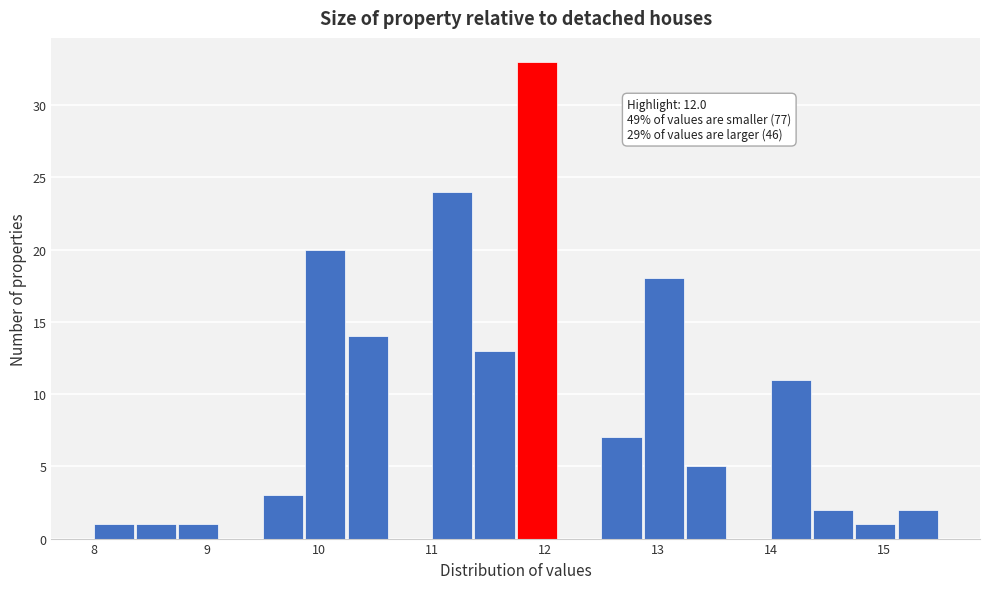

Around what value on the x-axis is the tallest bar? Give the approximate position of its centre, as read against the axis.

11.9